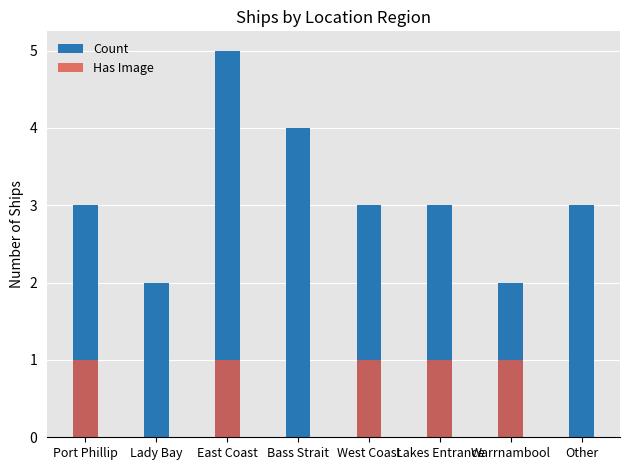

At how many categories does at least one series exceed 2?

6